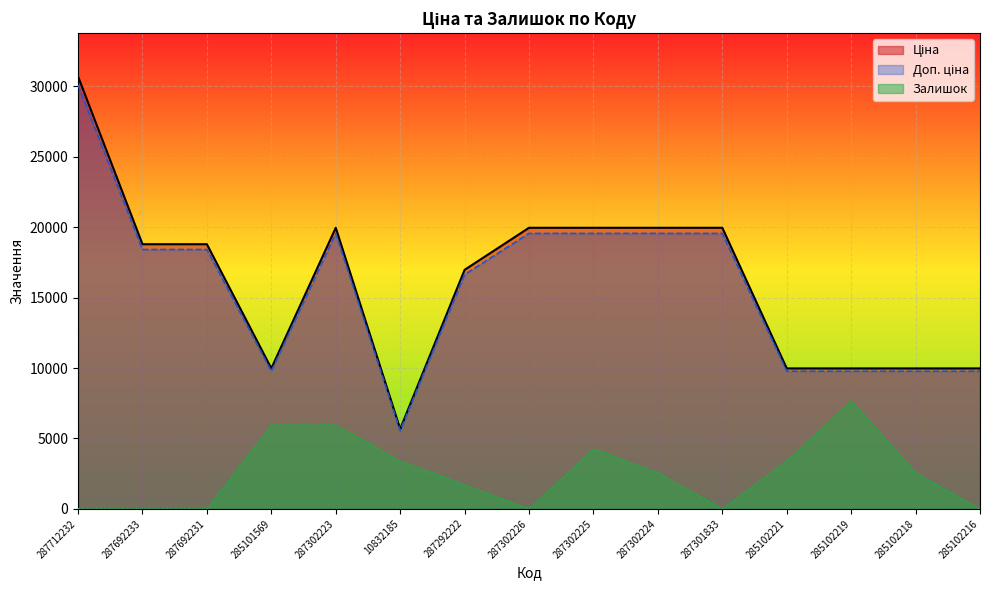

What is the average value of the Доп. ціна series?

15722.9